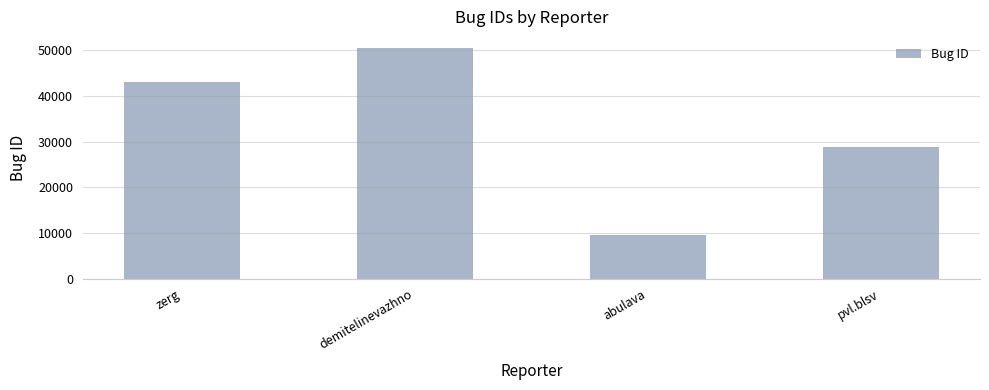

How many data points does each series have?

4